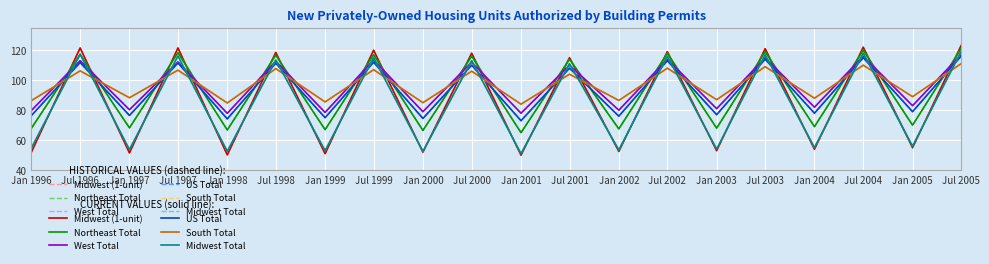

The West Total series shows 149.8 at Jul 2000. True or false?

False